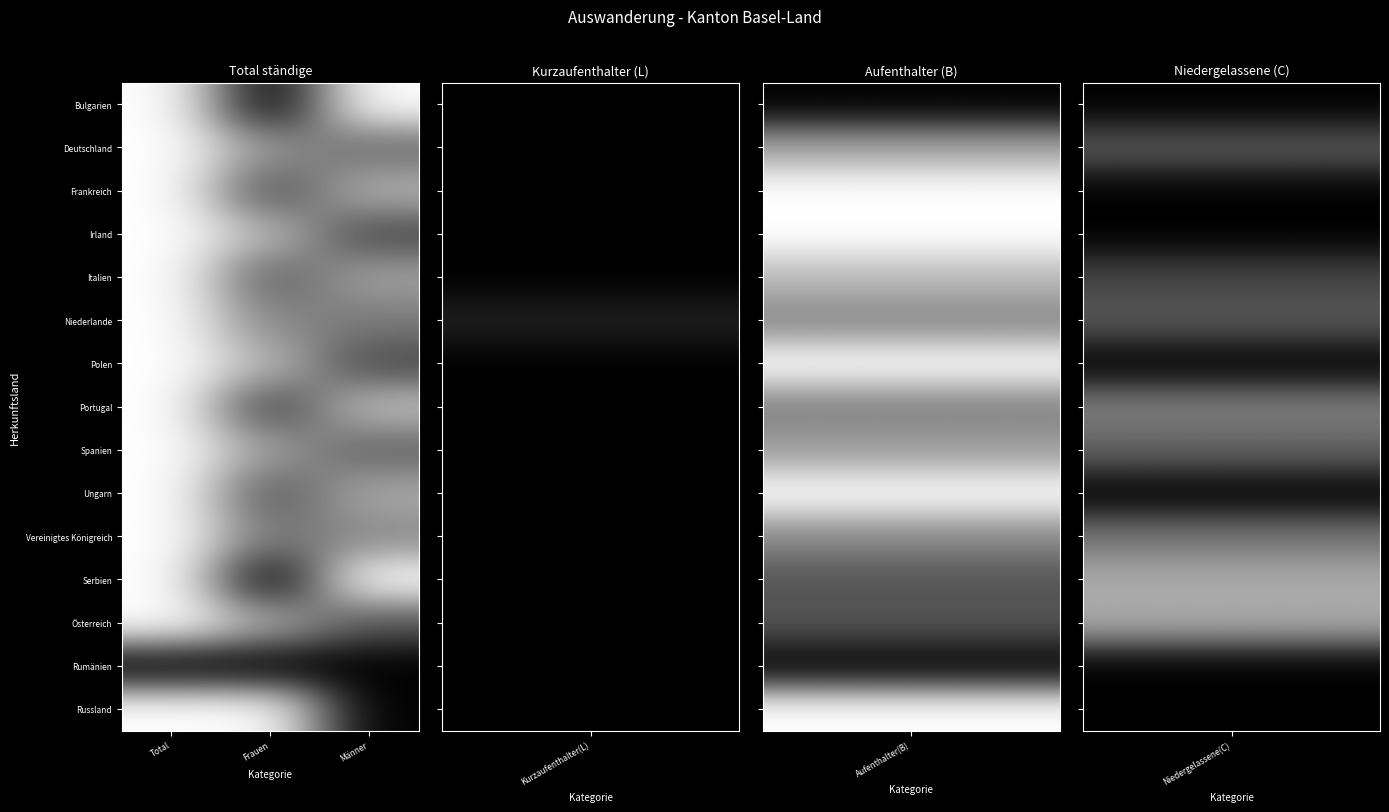

Rank the series at Frauen from highest to lowest value.

Russland, Irland, Polen, Österreich, Spanien, Deutschland, Niederlande, Vereinigtes Königreich, Italien, Ungarn, Frankreich, Portugal, Bulgarien, Serbien, Rumänien